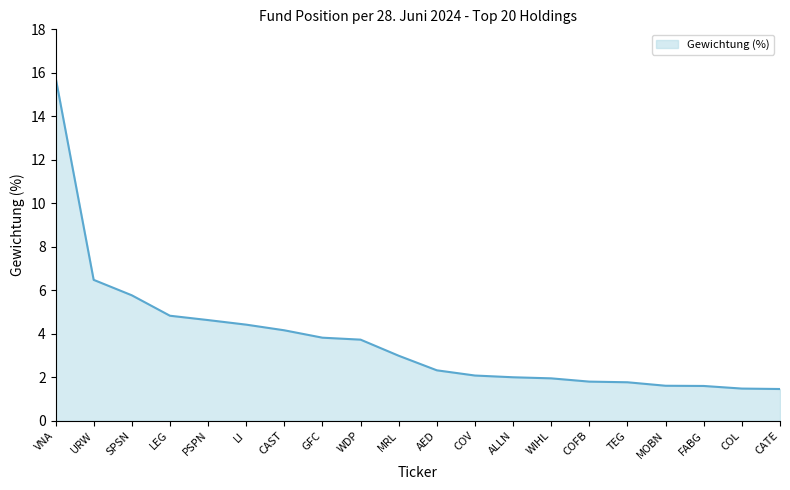

What position from the left is VNA?

1